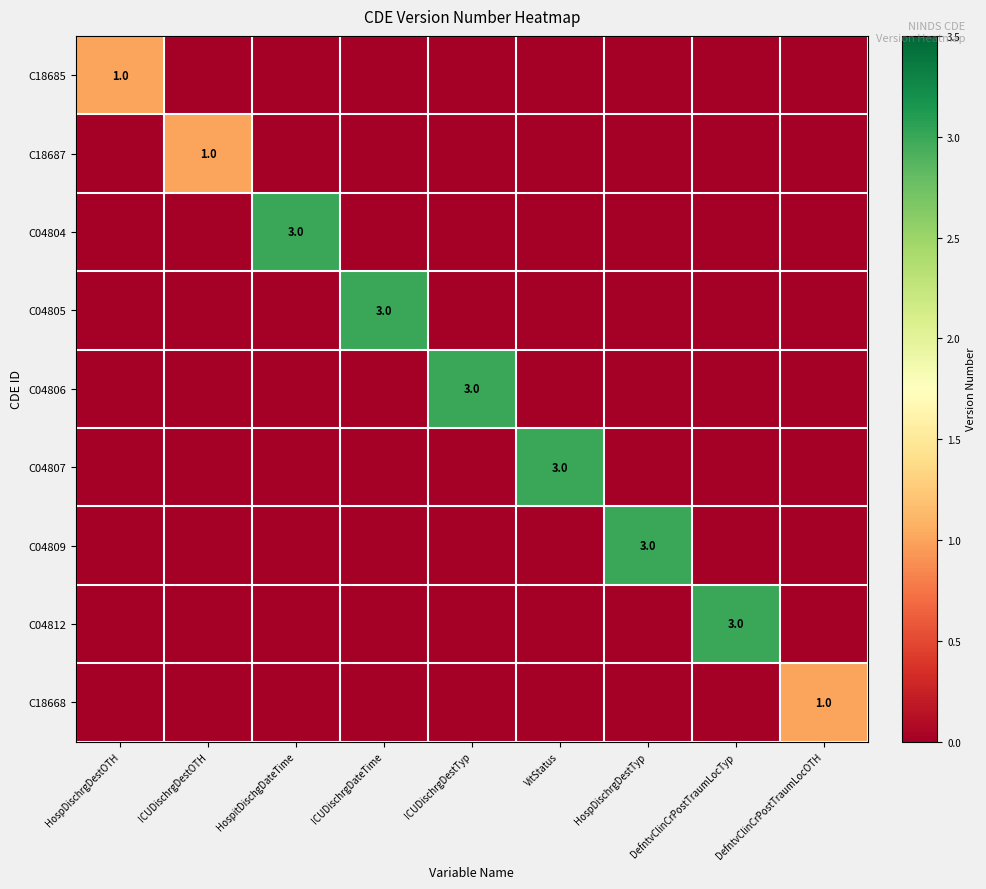

What is the total value across all series at DefntvClinCrPostTraumLocTyp?

3